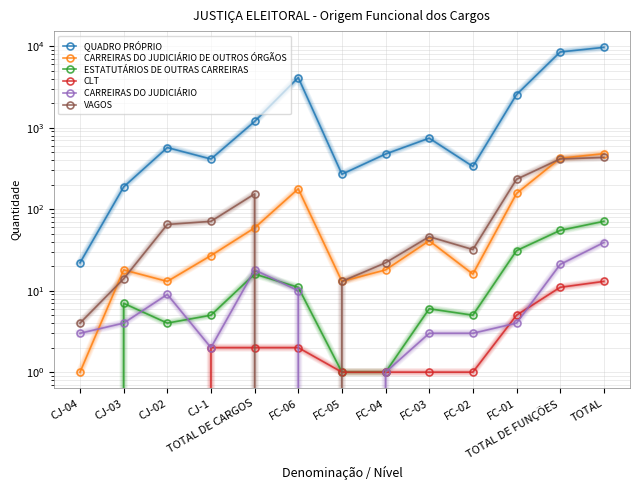

Rank the series at FC-03 from highest to lowest value.

QUADRO PRÓPRIO, VAGOS, CARREIRAS DO JUDICIÁRIO DE OUTROS ÓRGÃOS, ESTATUTÁRIOS DE OUTRAS CARREIRAS, CARREIRAS DO JUDICIÁRIO, CLT